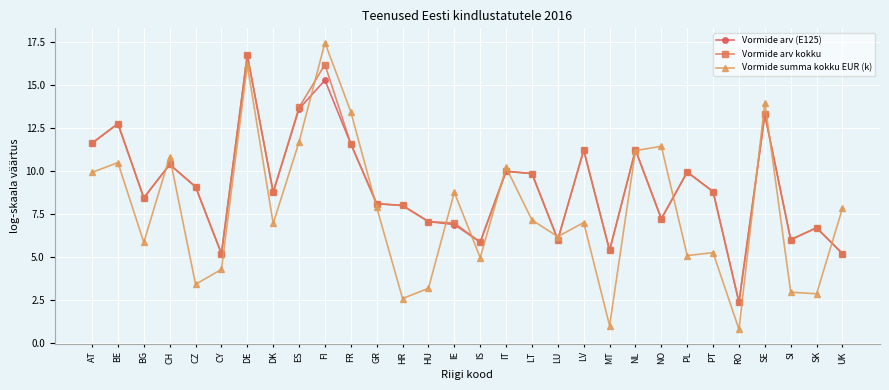

Is it true that Vormide arv (E125) equals 4.6 at CH?

False